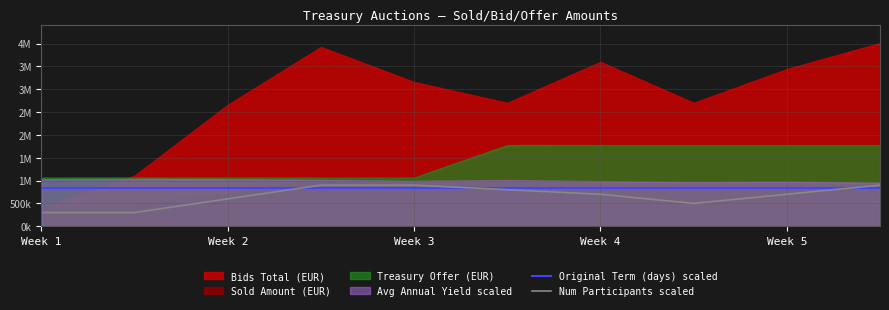

True or false: Num Participants scaled has more than 1 points higher than both neighbors.

False